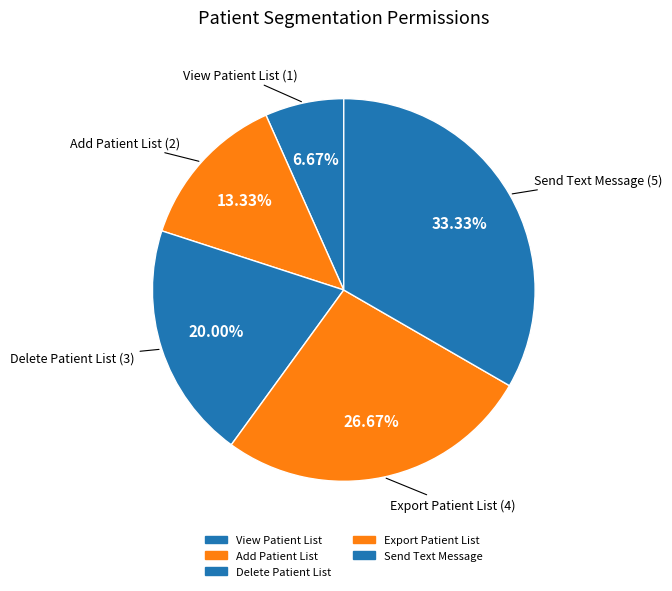

True or false: Add Patient List accounts for 25% of the total.

False